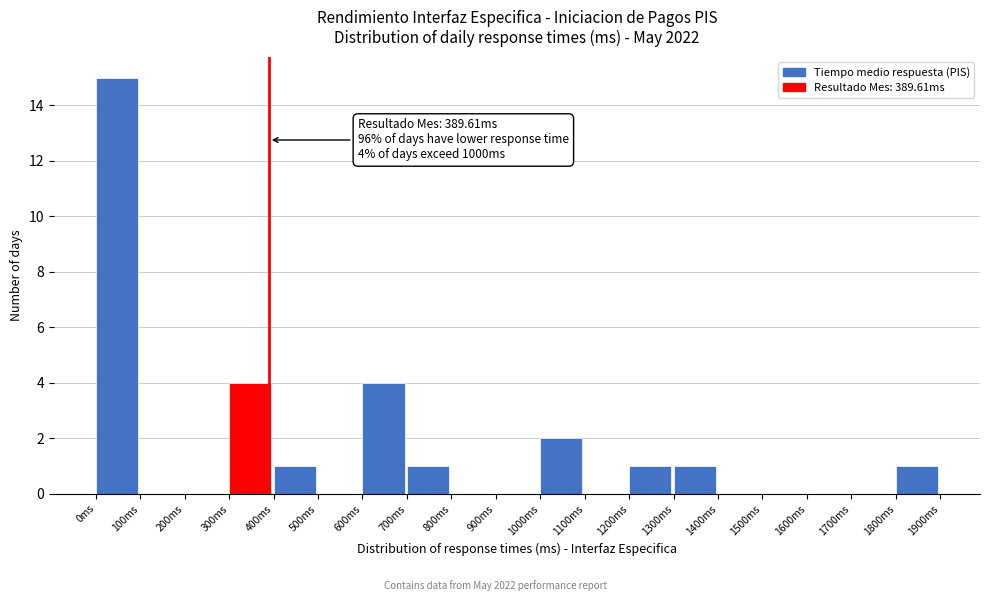

Over which range of the x-axis is the bar tallest?

0 to 100